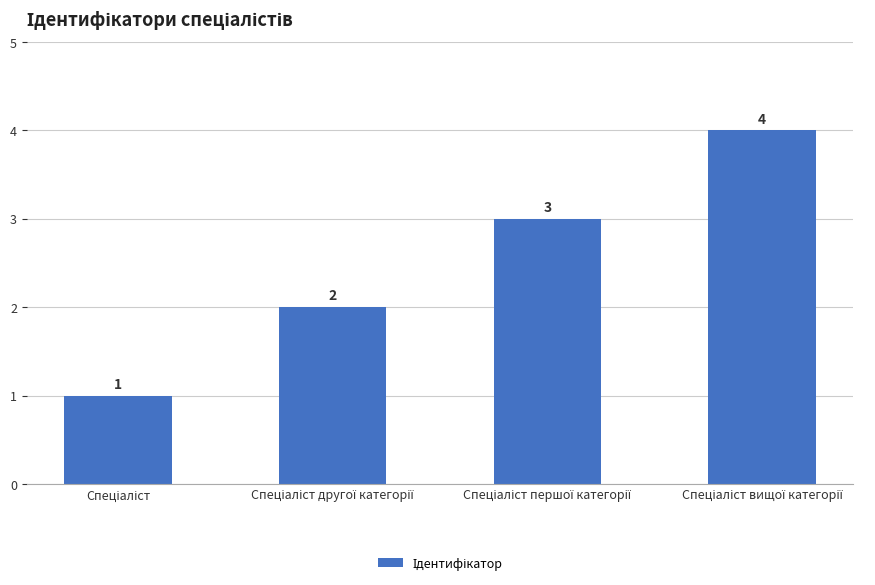

What is the difference between the maximum and minimum values?

3